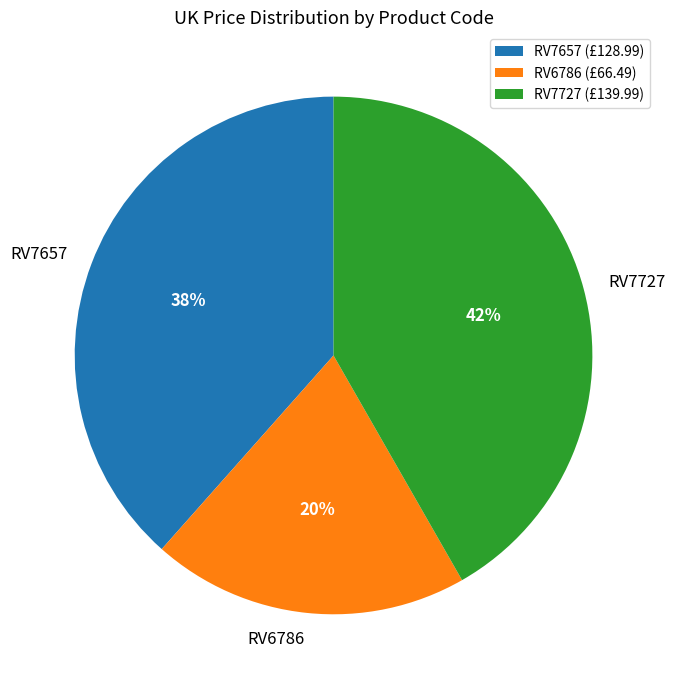

Count the number of slices in the pie.

3